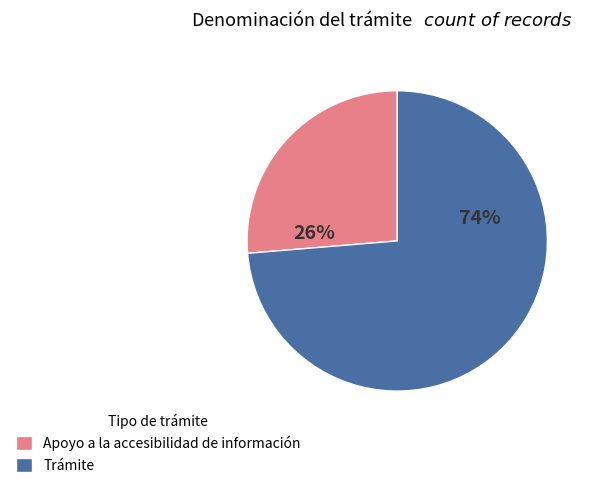

To the nearest percent, what portion does Apoyo a la accesibilidad de información represent?

26%